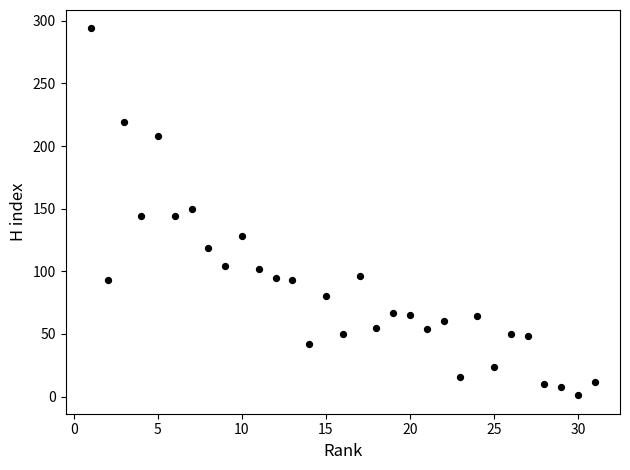

What is the range of X values (max minus min)?

30